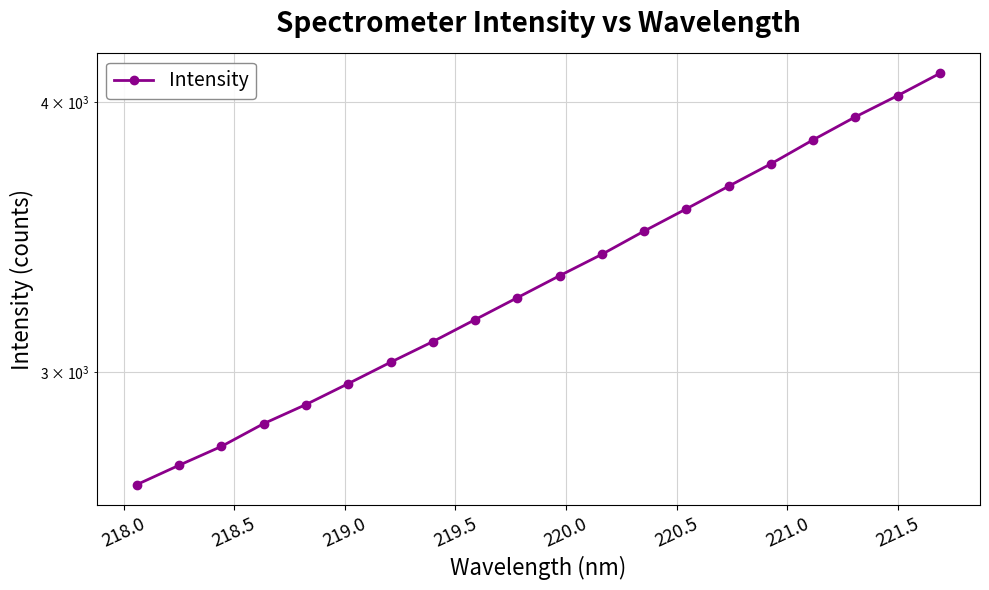

How many data points does each series have?

20